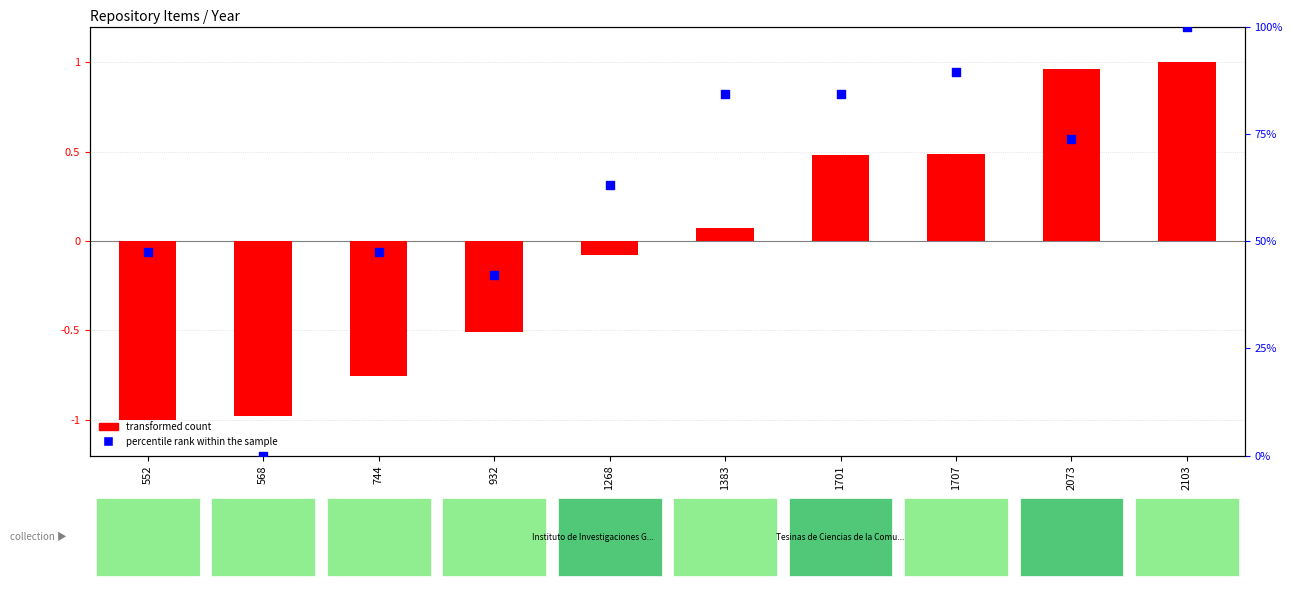

What are all the series names shown in the legend?

transformed count, percentile rank within the sample